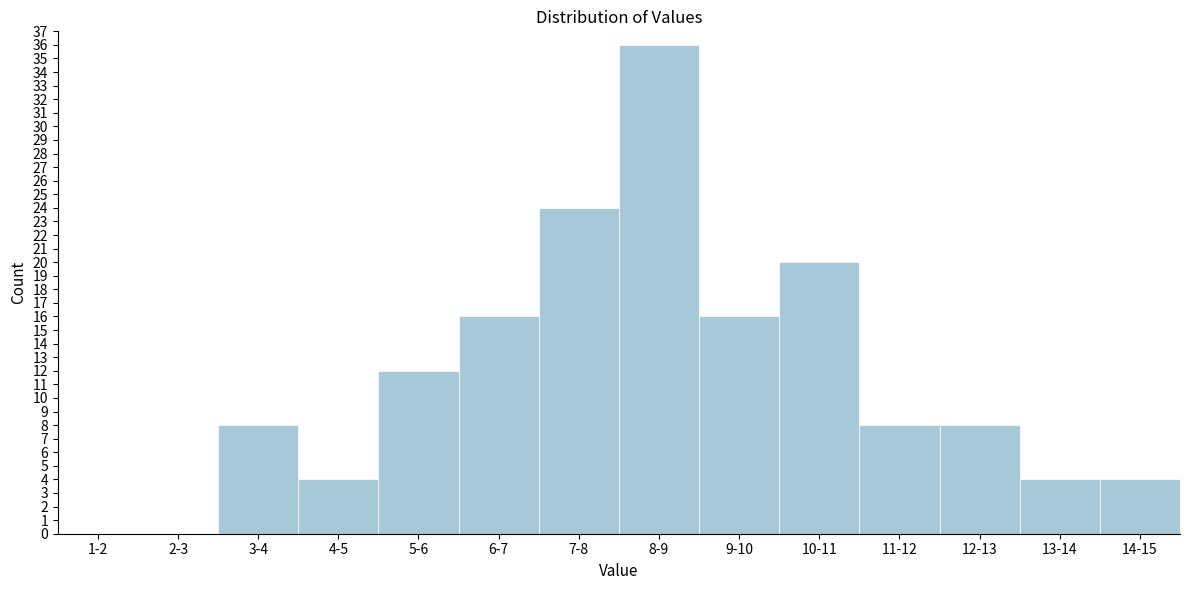

Reading right to left, transcribe all the data shown in this chart.

14-15=4	13-14=4	12-13=8	11-12=8	10-11=20	9-10=16	8-9=36	7-8=24	6-7=16	5-6=12	4-5=4	3-4=8	2-3=0	1-2=0